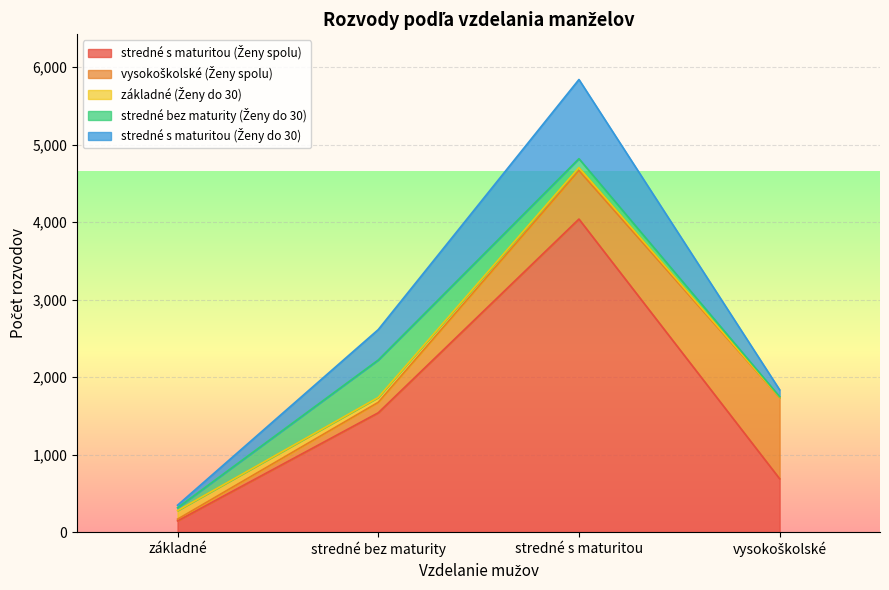

The stredné s maturitou (Ženy do 30) series shows 89 at vysokoškolské. True or false?

True